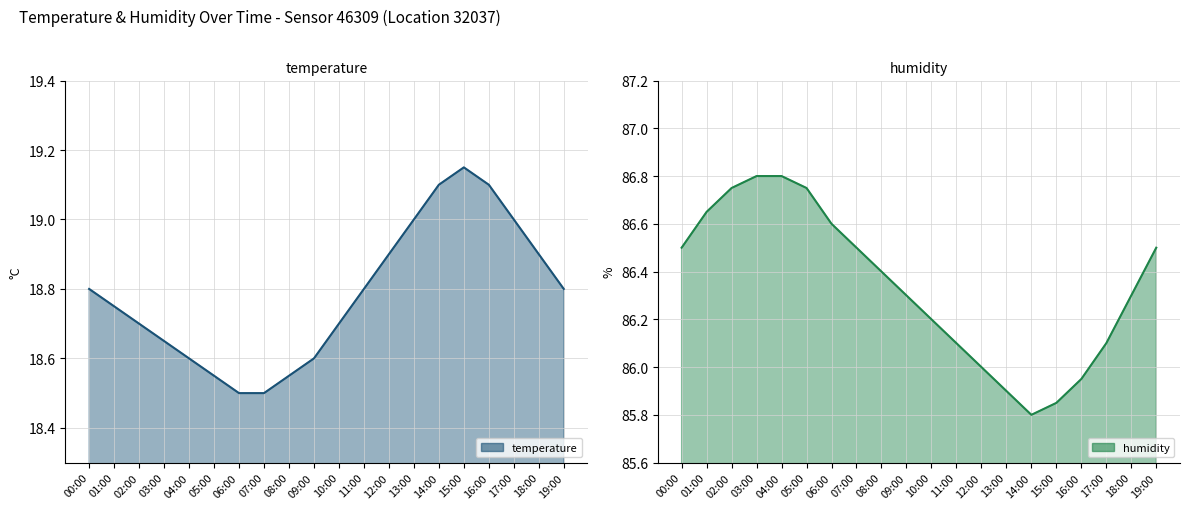

Reading left to right, what are all the values shown in this chart?

temperature: 18.8	18.8	18.7	18.6	18.6	18.6	18.5	18.5	18.6	18.6	18.7	18.8	18.9	19.0	19.1	19.1	19.1	19.0	18.9	18.8
humidity: 86.5	86.7	86.8	86.8	86.8	86.8	86.6	86.5	86.4	86.3	86.2	86.1	86.0	85.9	85.8	85.8	86.0	86.1	86.3	86.5